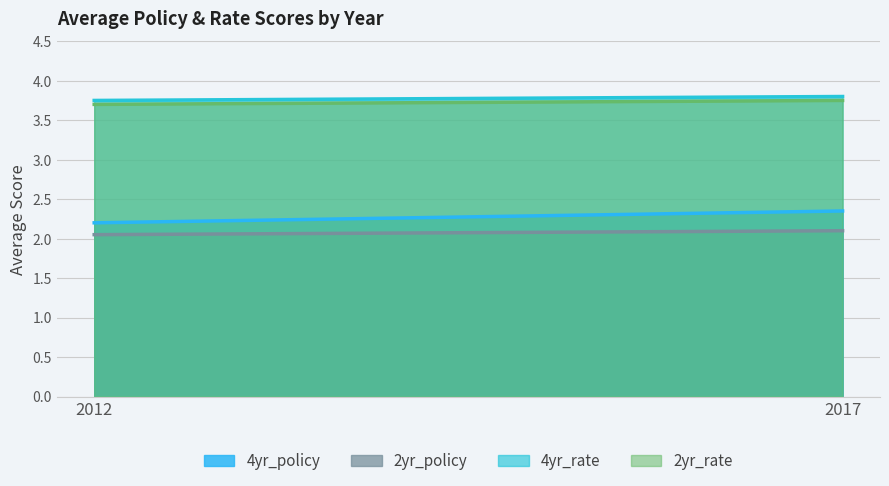

The 2yr_policy series shows 2.9 at 2012. True or false?

False